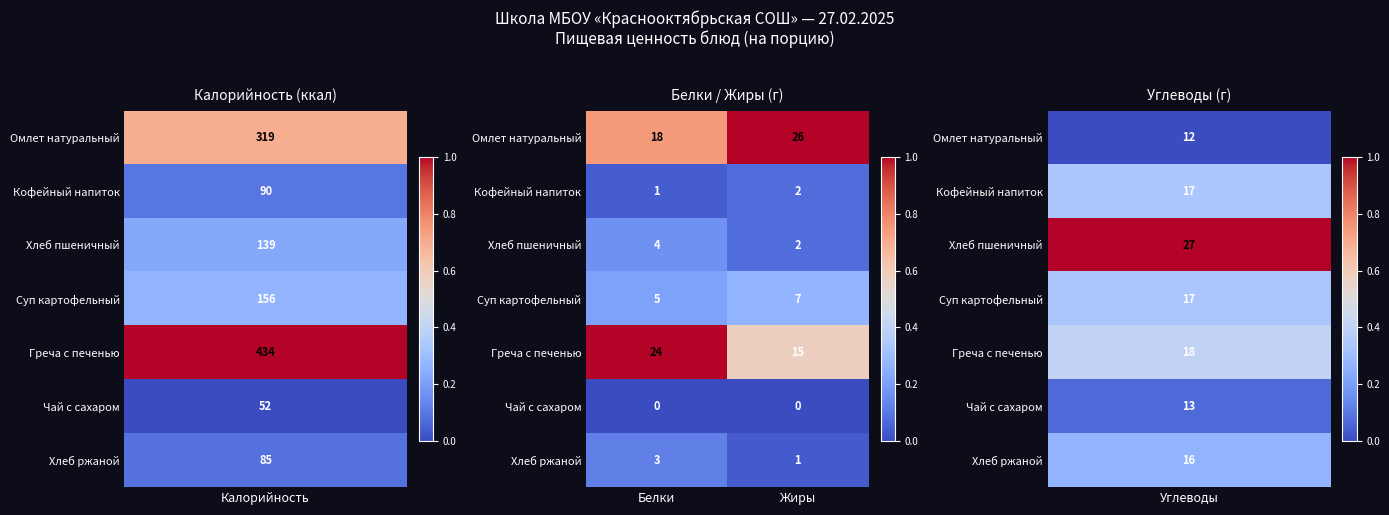

List the series in order of their peak value, lowest first.

Чай с сахаром, Кофейный напиток, Хлеб ржаной, Хлеб пшеничный, Суп картофельный, Греча с печенью, Омлет натуральный